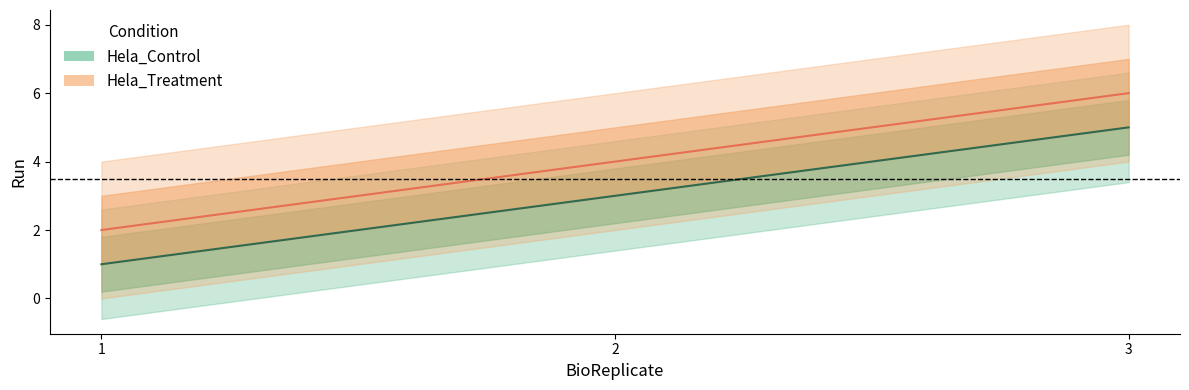

At which label does Hela_Control first exceed 3?

3